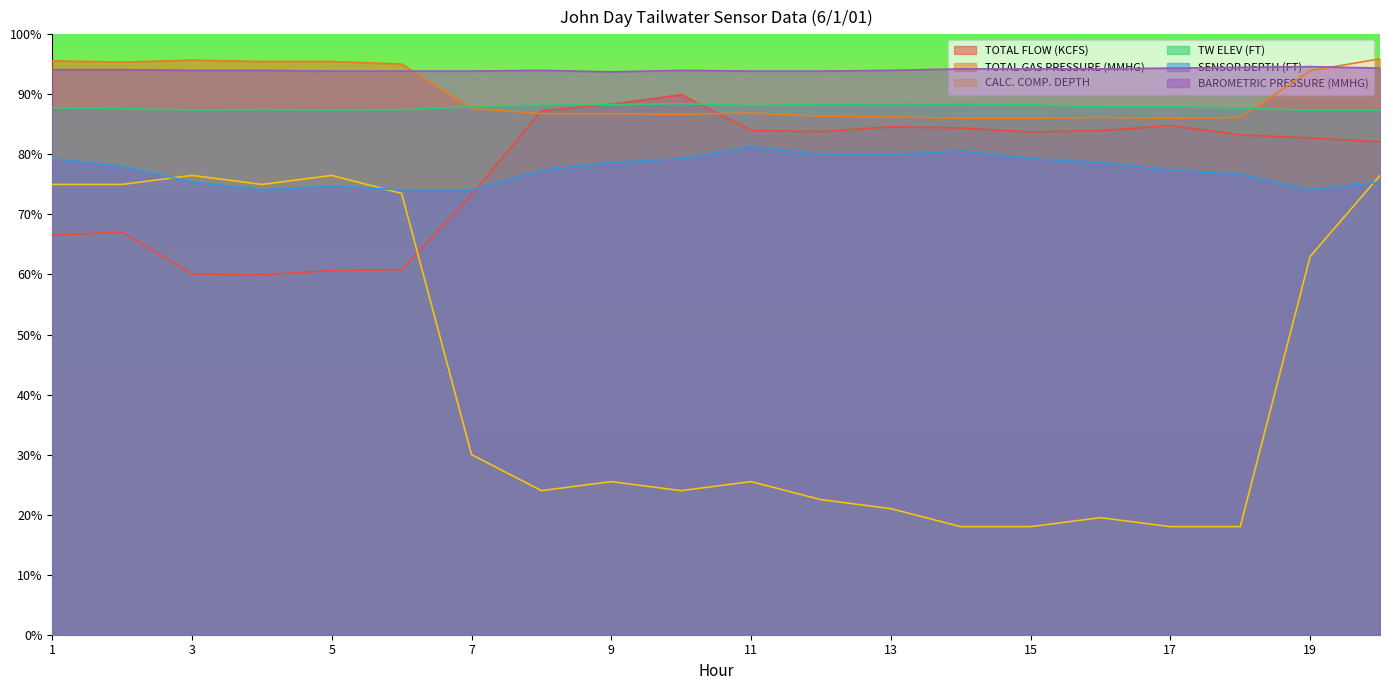

What is the value of the CALC. COMP. DEPTH point at the 12th from the left?

45.0